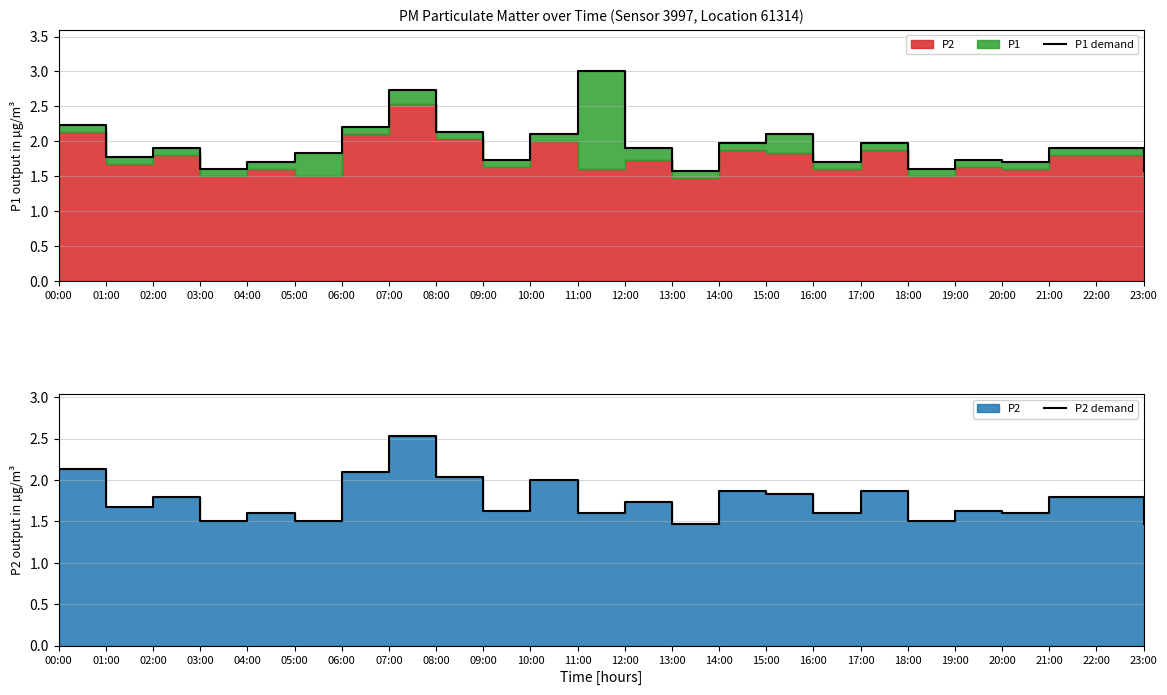

Rank the series by their maximum value, from highest to lowest.

P1 demand, P2 demand